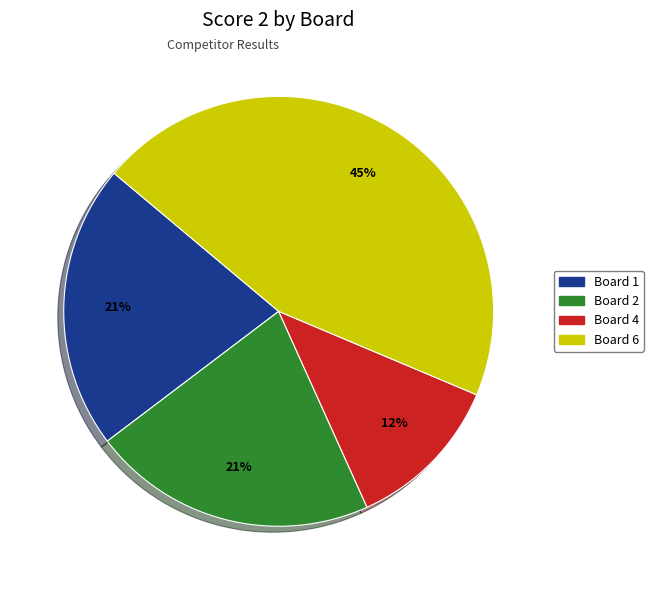

Is there any slice that represents more than half of the pie?

No